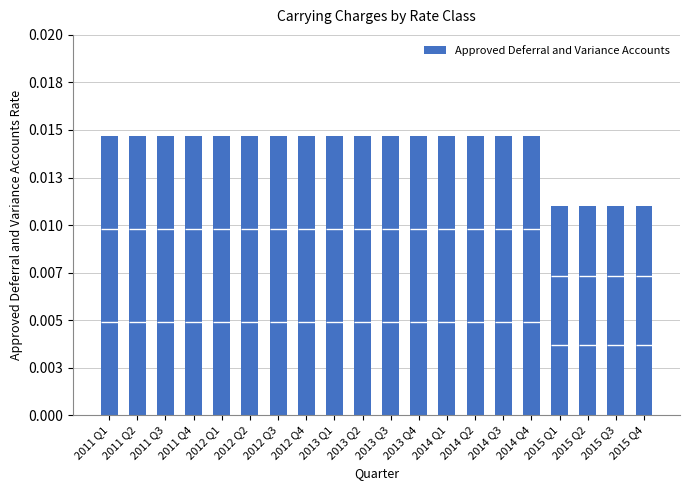

What is the label of the 9th bar from the left?

2013 Q1